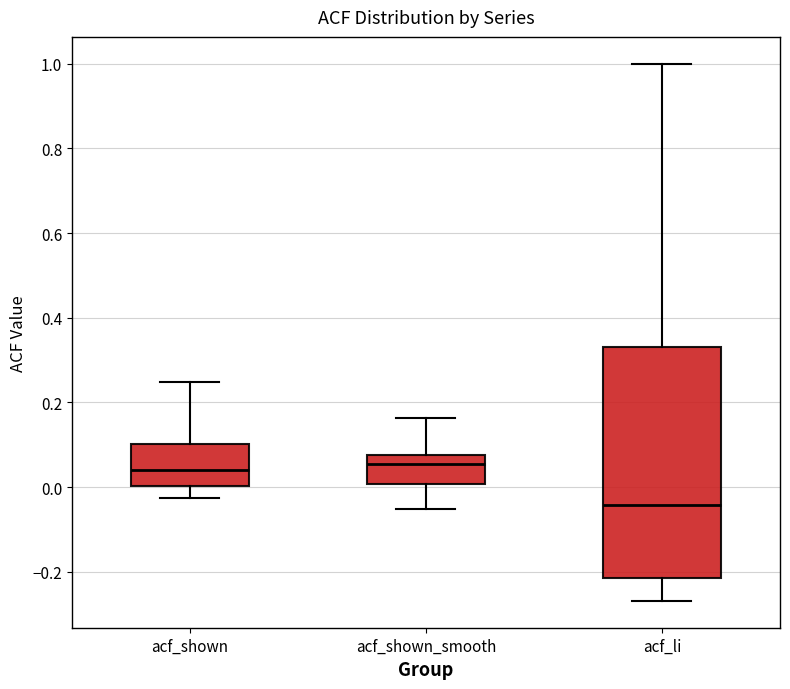

Which box is the tallest, from its lower edge to its upper edge?

acf_li